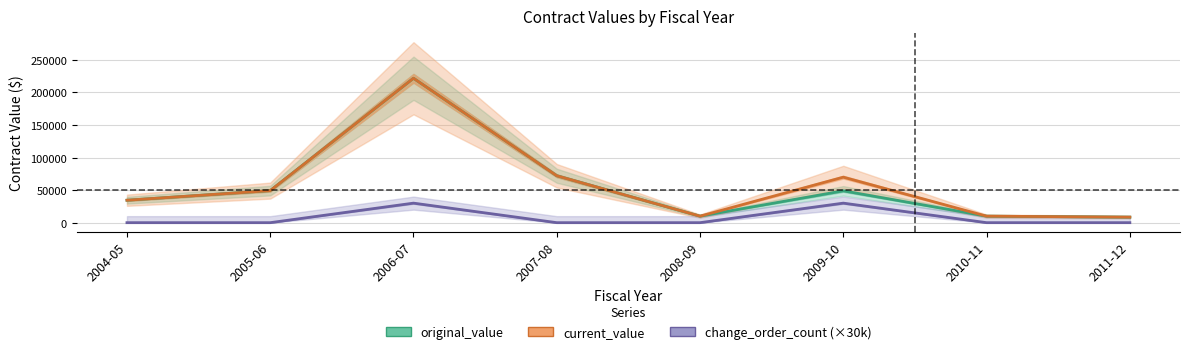

How many change_order_count (×30k) values are between 0 and 30000?

8